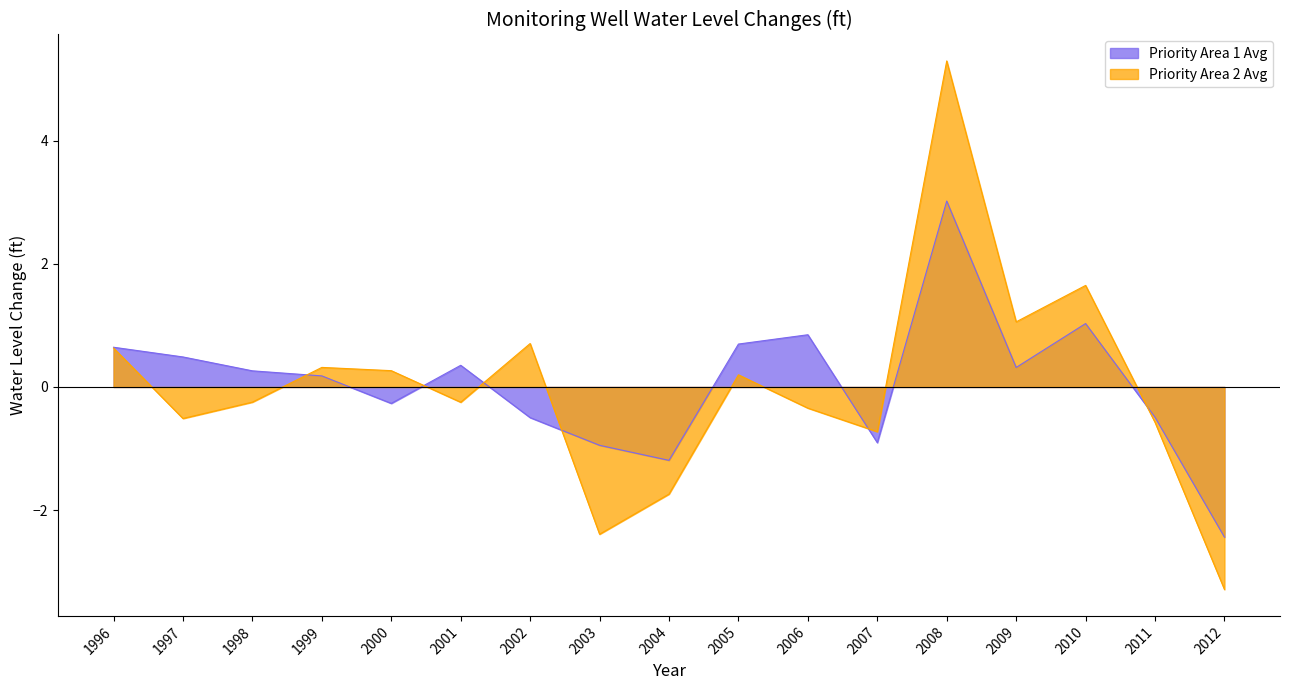

Which series has the largest total across all categories?

Priority Area 1 Avg